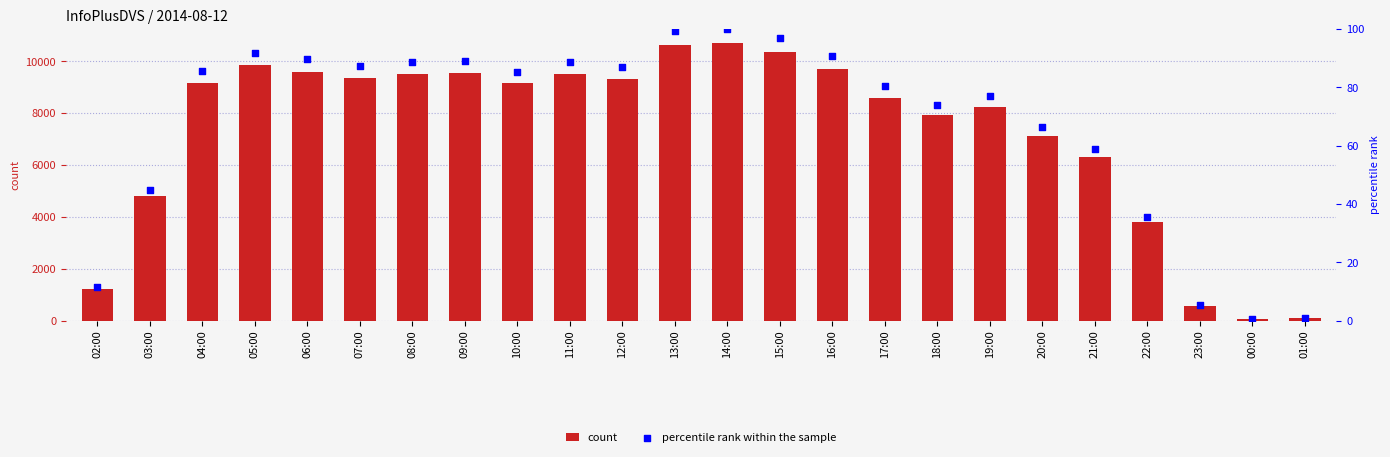

What is the total value across all series at 22:00?

3850.6